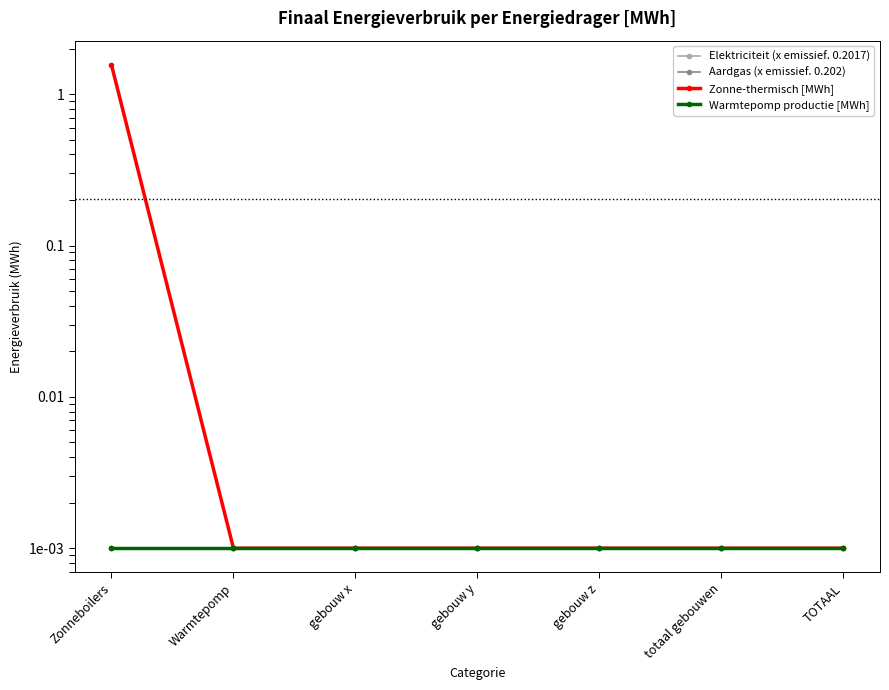

True or false: Zonne-thermisch [MWh] has more than 0 interior local peaks.

False